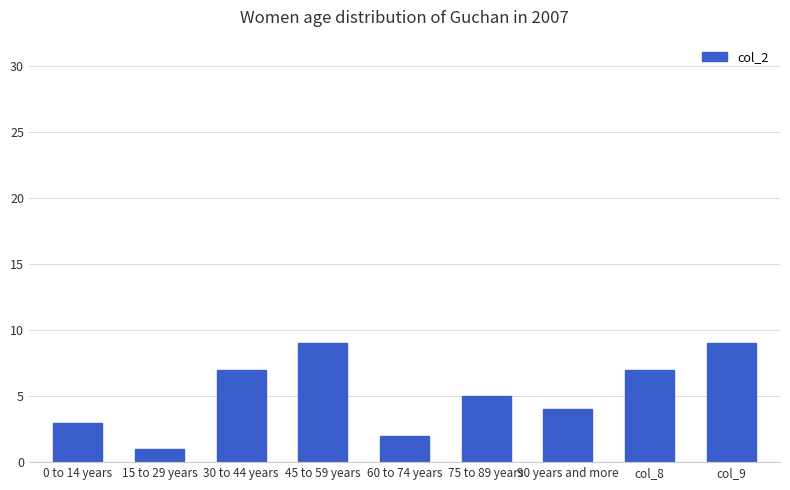

What is the ratio of the value at 45 to 59 years to the value at 60 to 74 years?

4.5